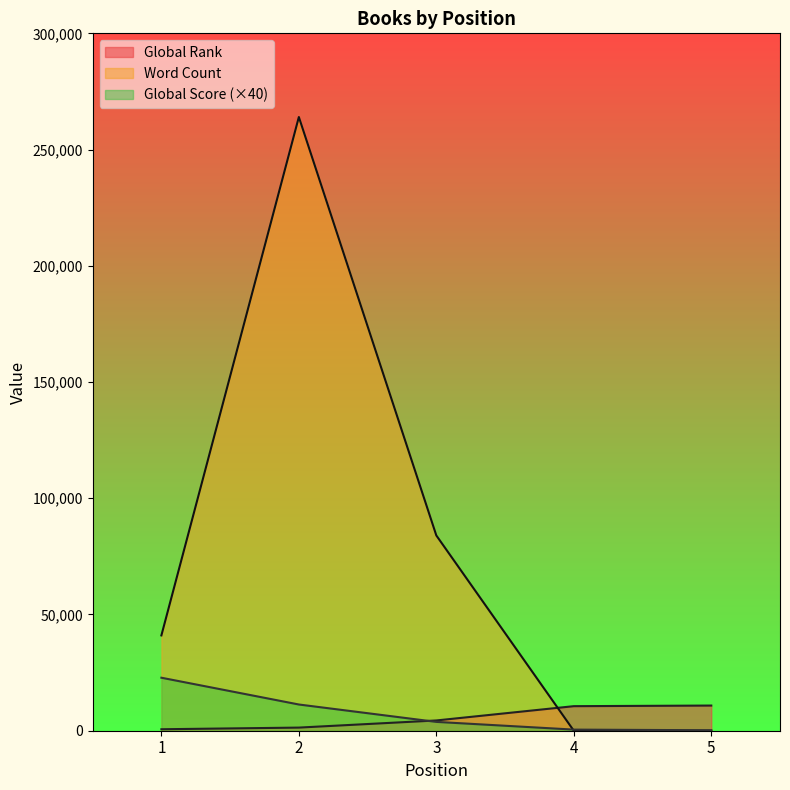

After their last crossing, which series has the higher values: Global Rank or Global Score?

Global Rank